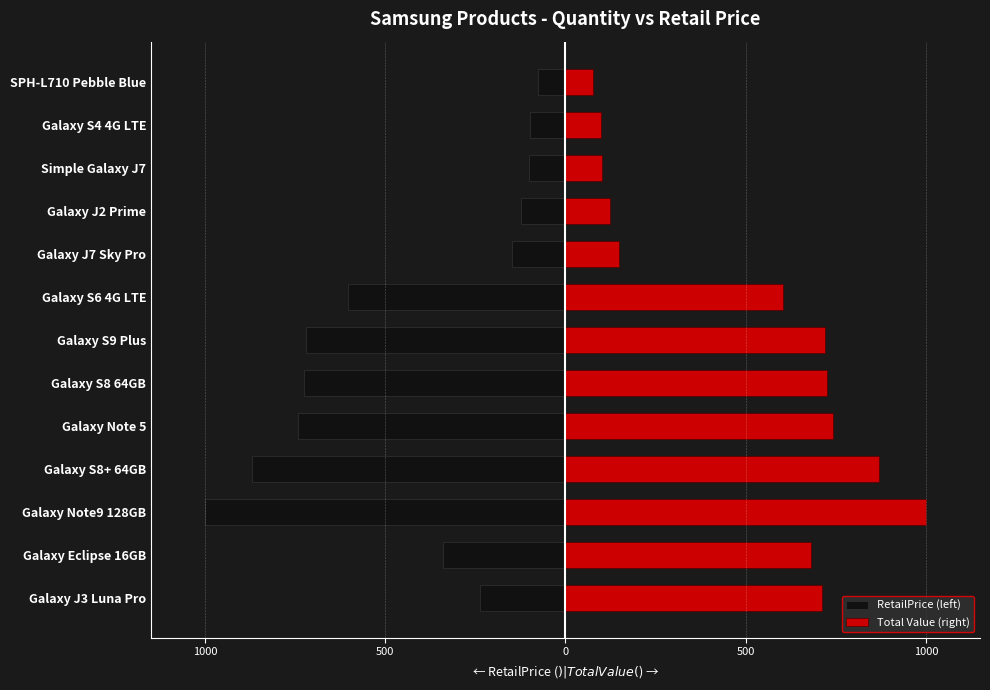

The Total Value (right) series shows 139.0 at Galaxy S4 4G LTE. True or false?

False